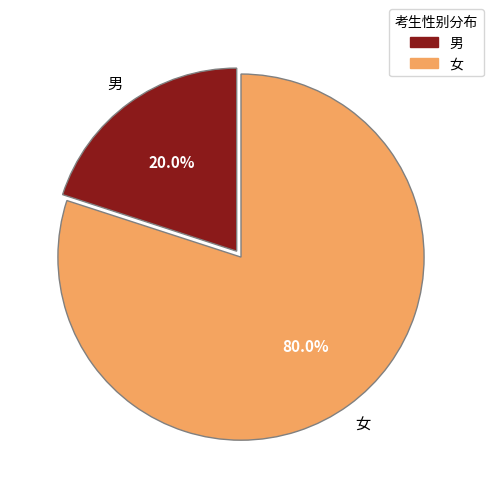

Rank the categories by value from highest to lowest.

女, 男